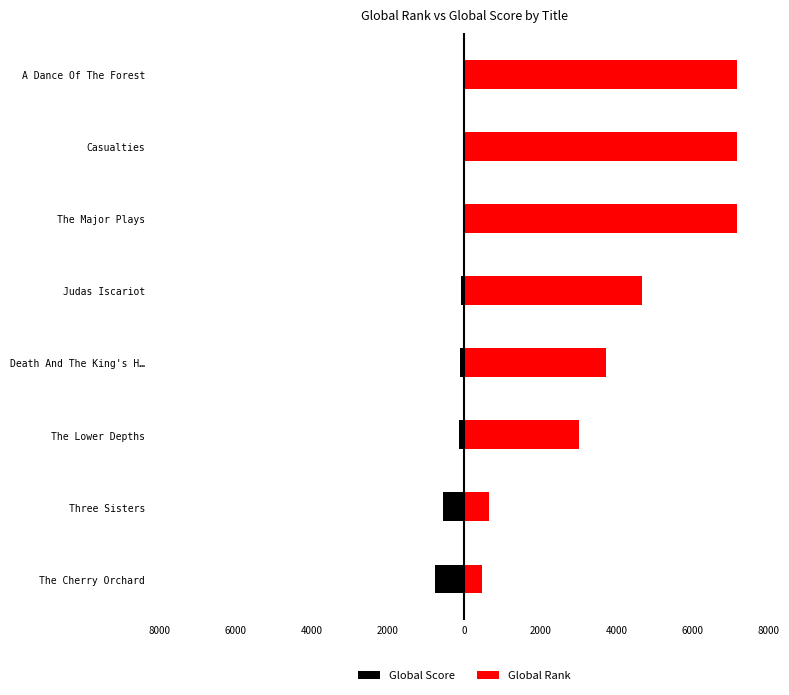

What is the sum of all Global Score values?

-1763